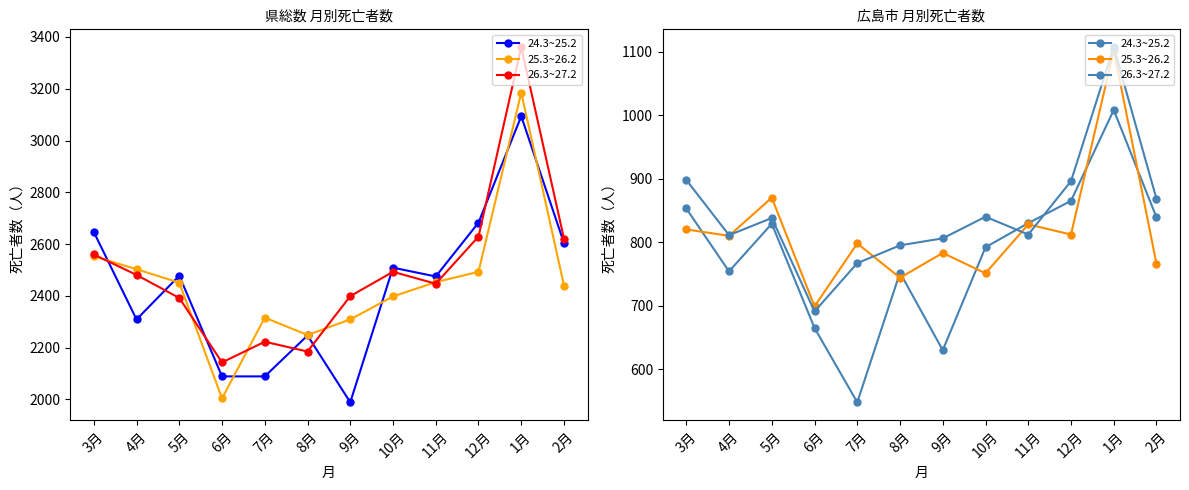

What is the spread (max minus min) of values at 7月?

250